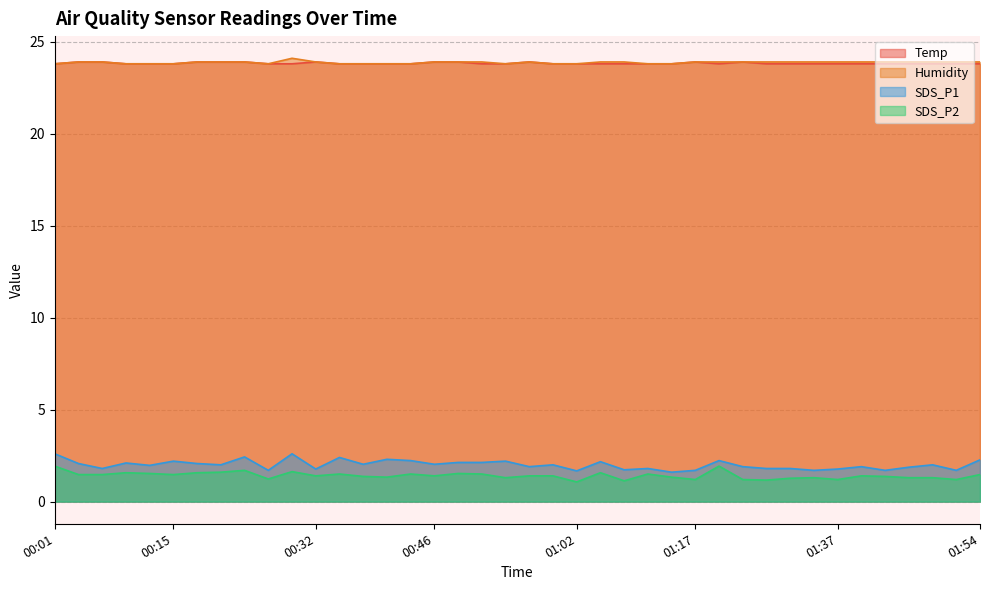

How many Humidity values are between 23 and 24?

39